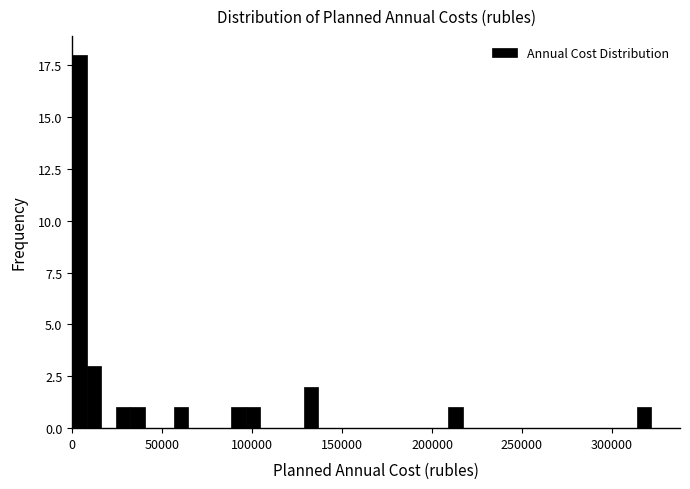

Around what value on the x-axis is the tallest bar? Give the approximate position of its centre, as read against the axis.

5000